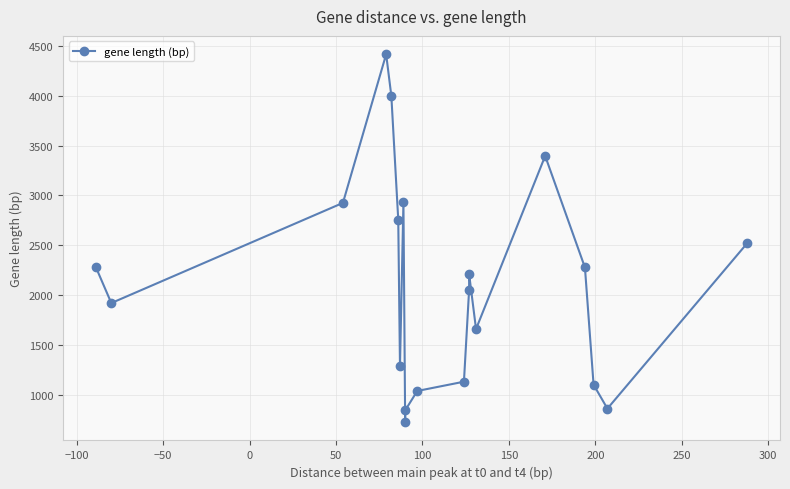

True or false: there are more than 1 points higher than both neighbors.

True